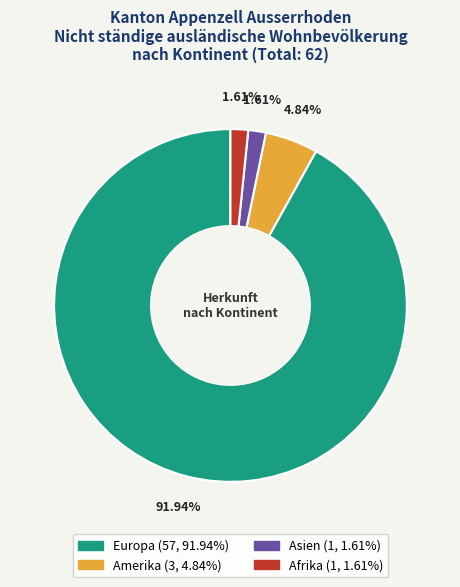

What is the largest slice in the pie chart?

Europa